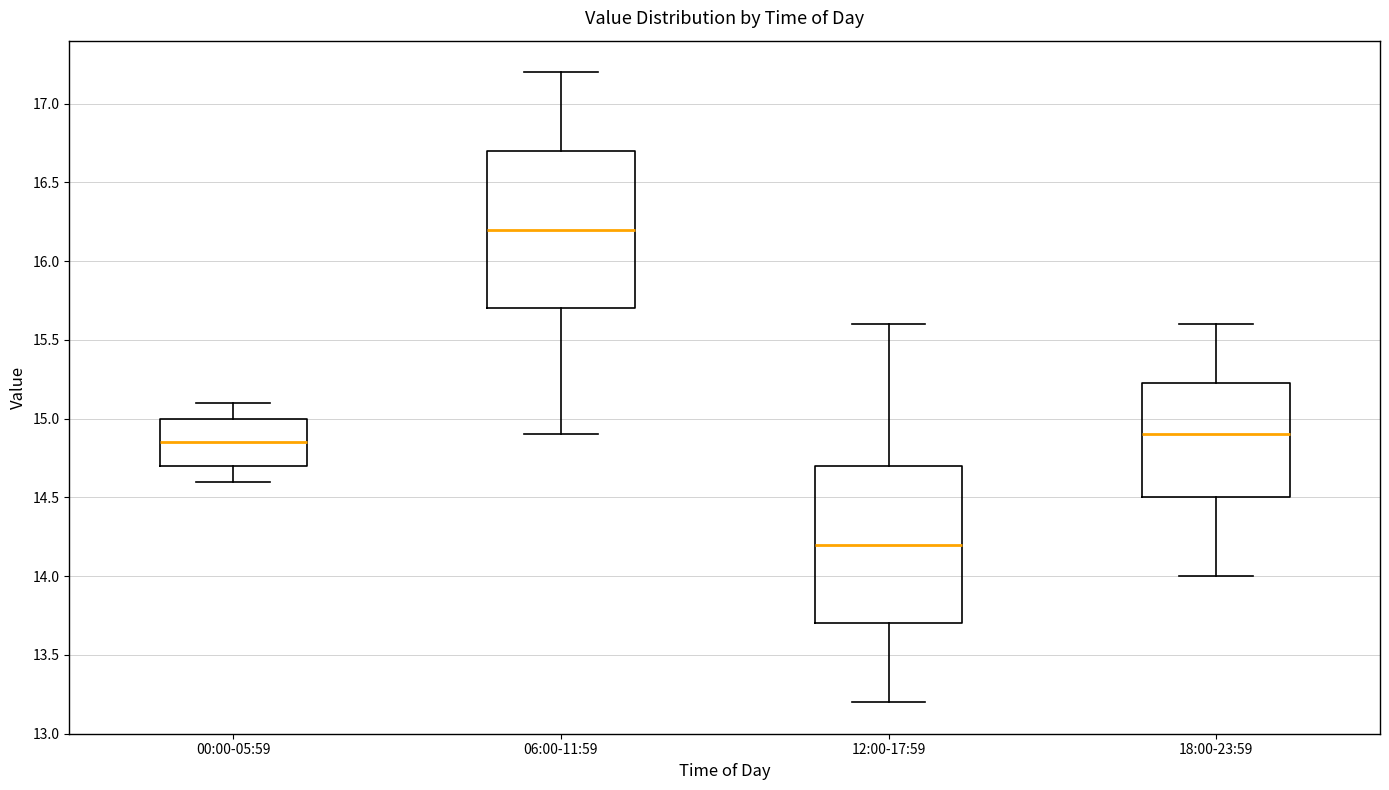

Which box has the highest median line?

06:00-11:59